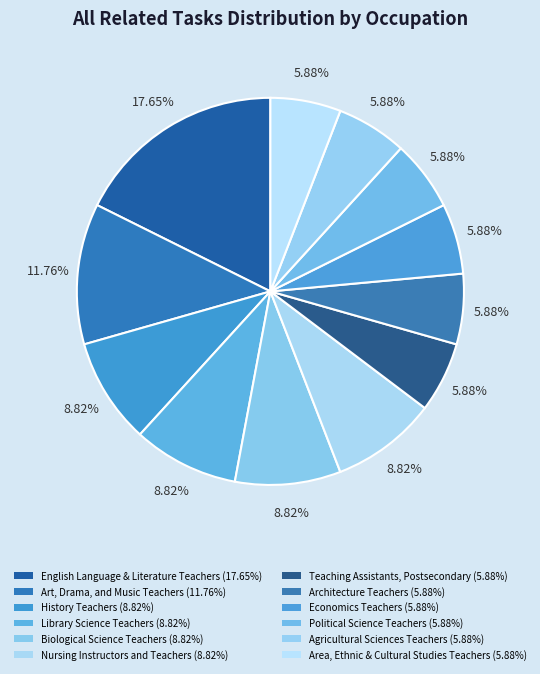

How many segments does this pie chart have?

12